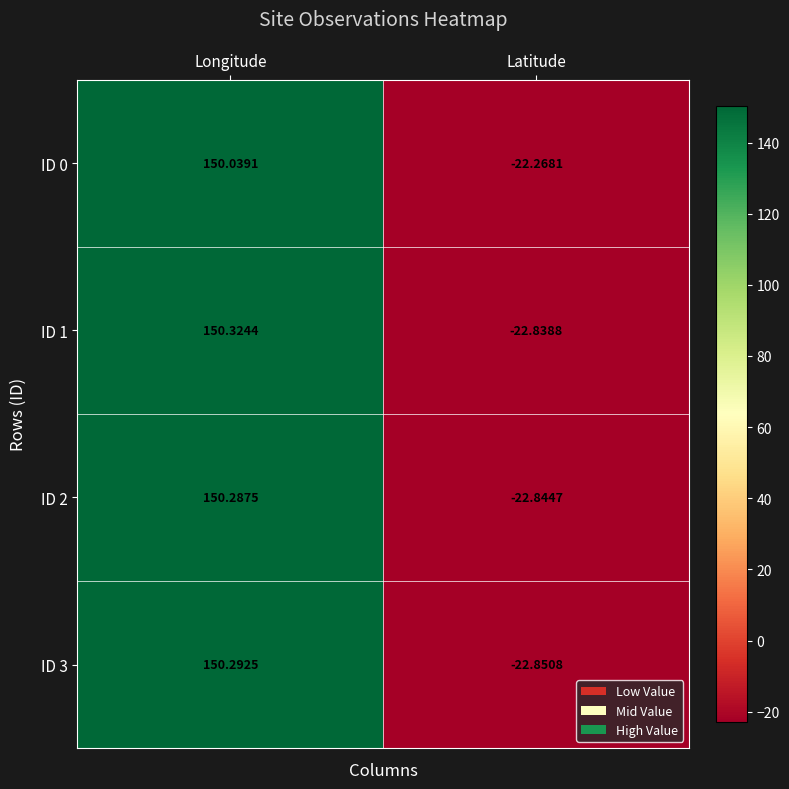

List the series in order of their peak value, highest first.

ID 1, ID 3, ID 2, ID 0